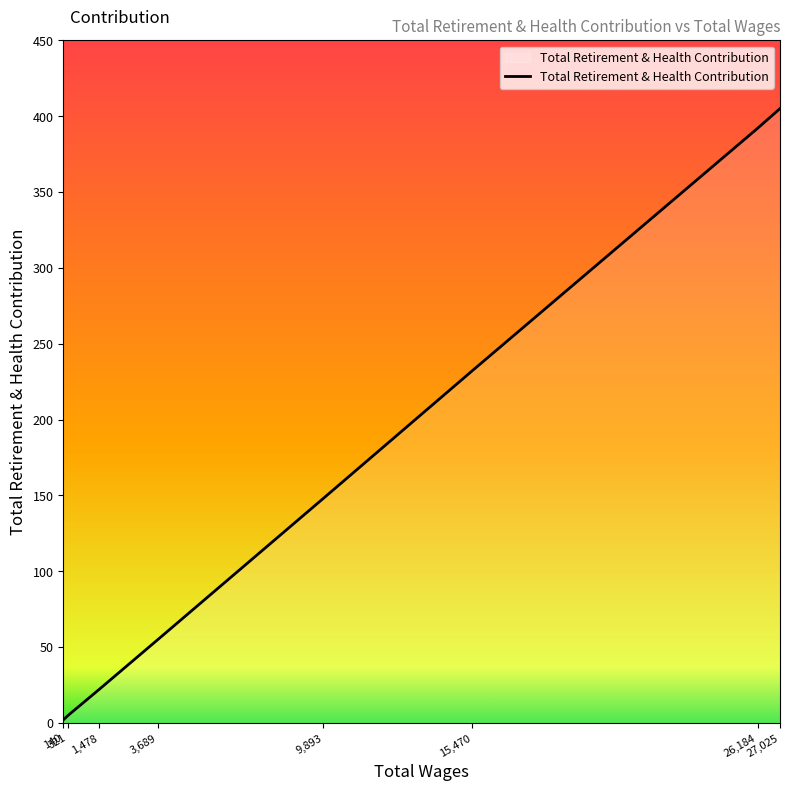

What is the difference between the maximum and minimum values?

403